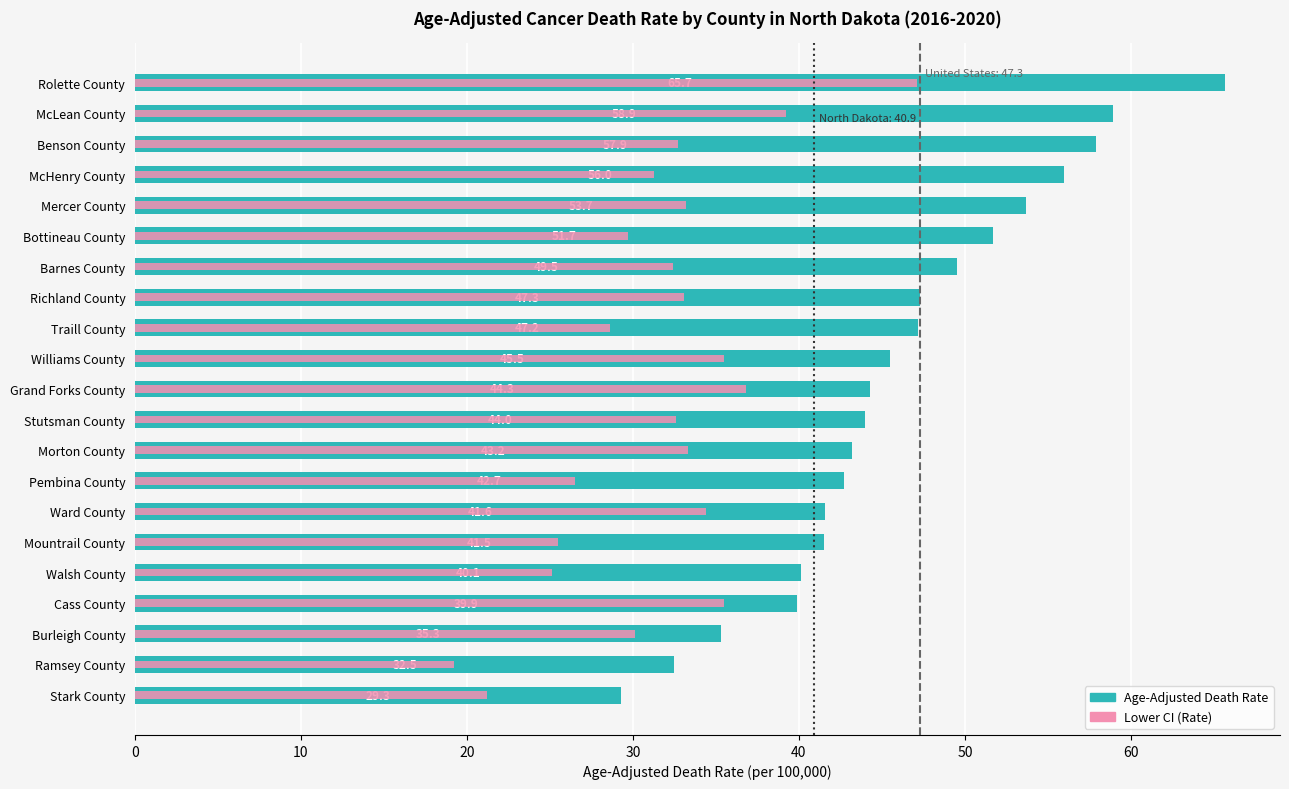

At how many categories does at least one series exceed 33?

19